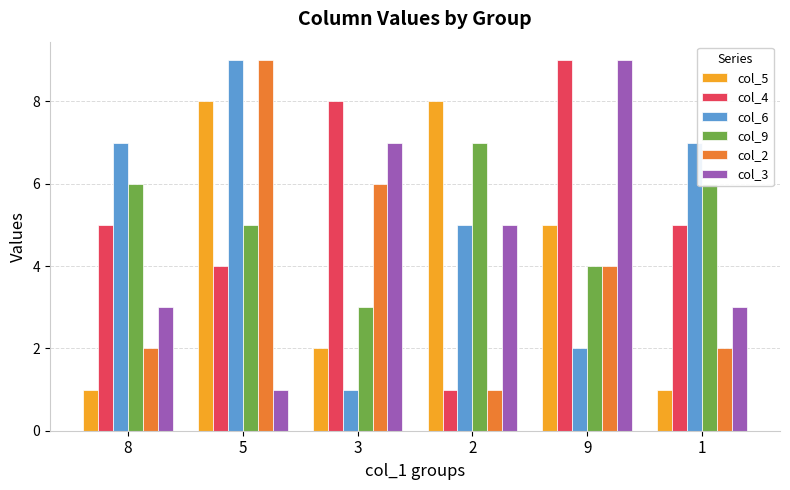

What is the highest value of the col_6 series?

9